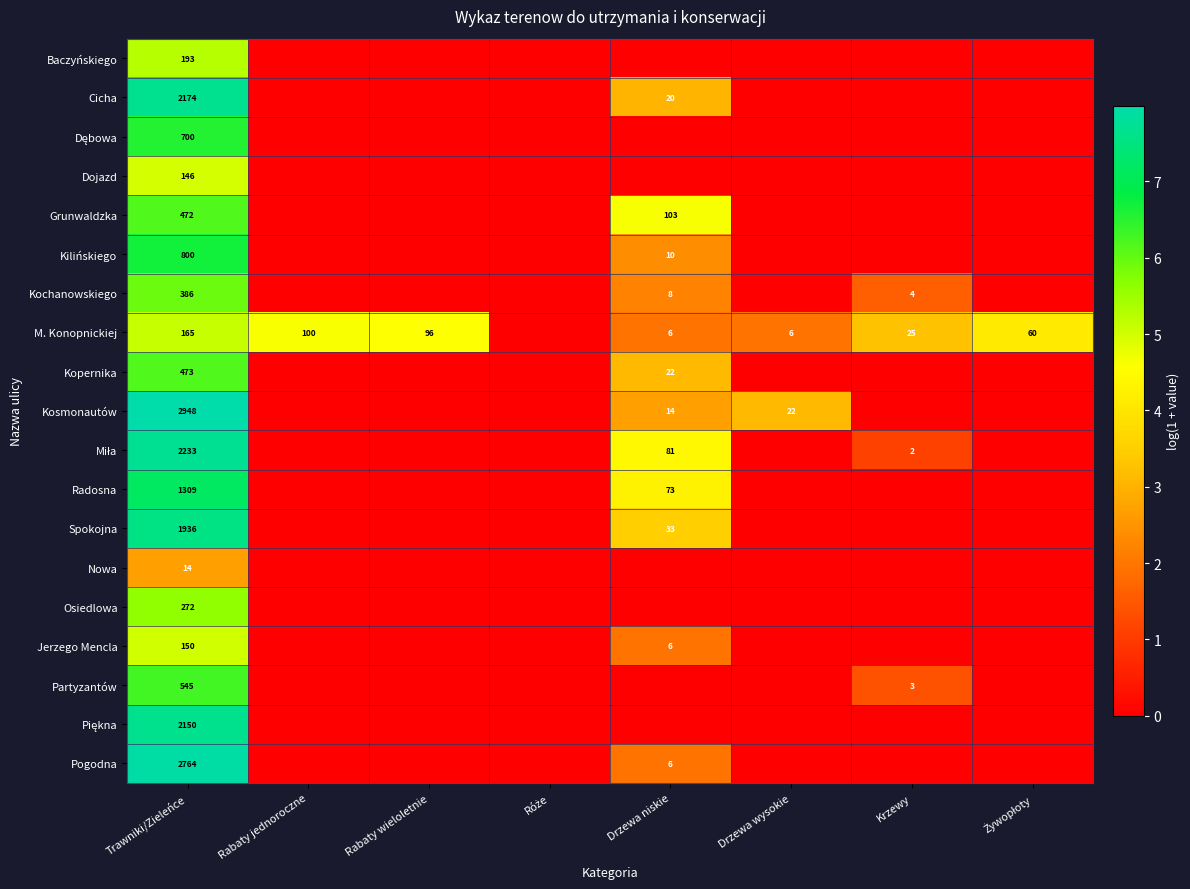

The Baczyńskiego series shows 193 at Trawniki/Zieleńce. True or false?

True